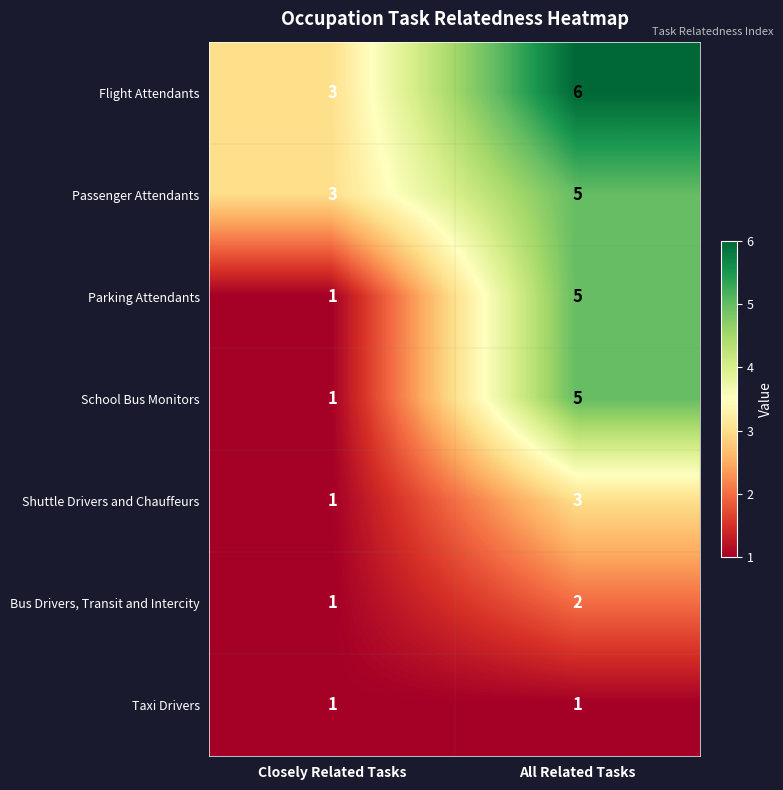

What is the difference between the maximum and minimum values in the Flight Attendants series?

3